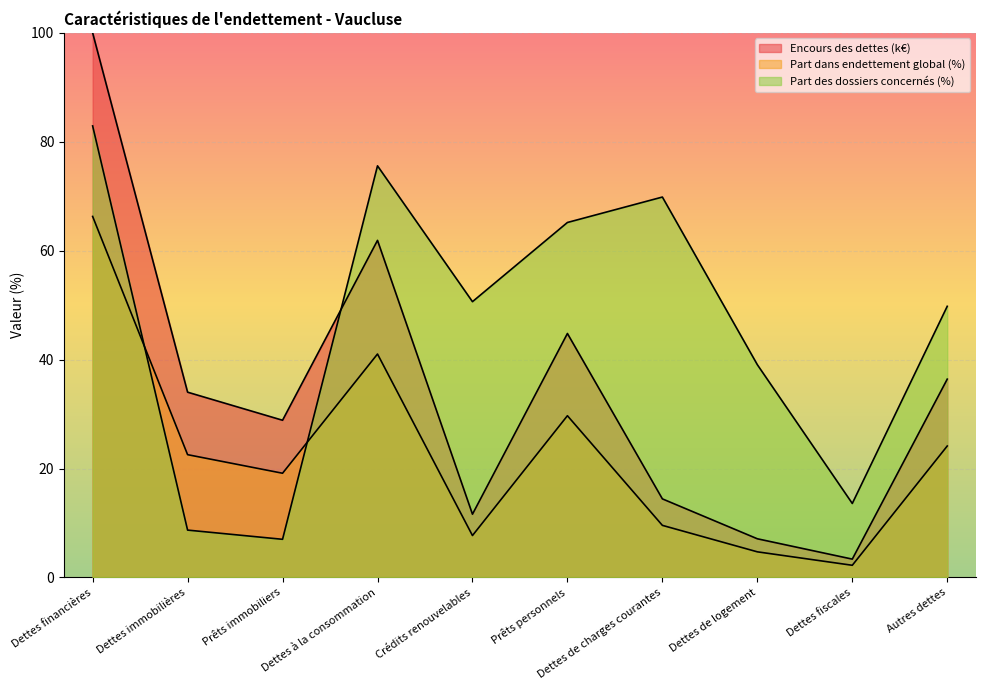

The Part dans endettement global (%) series shows 9.6 at Dettes de charges courantes. True or false?

True